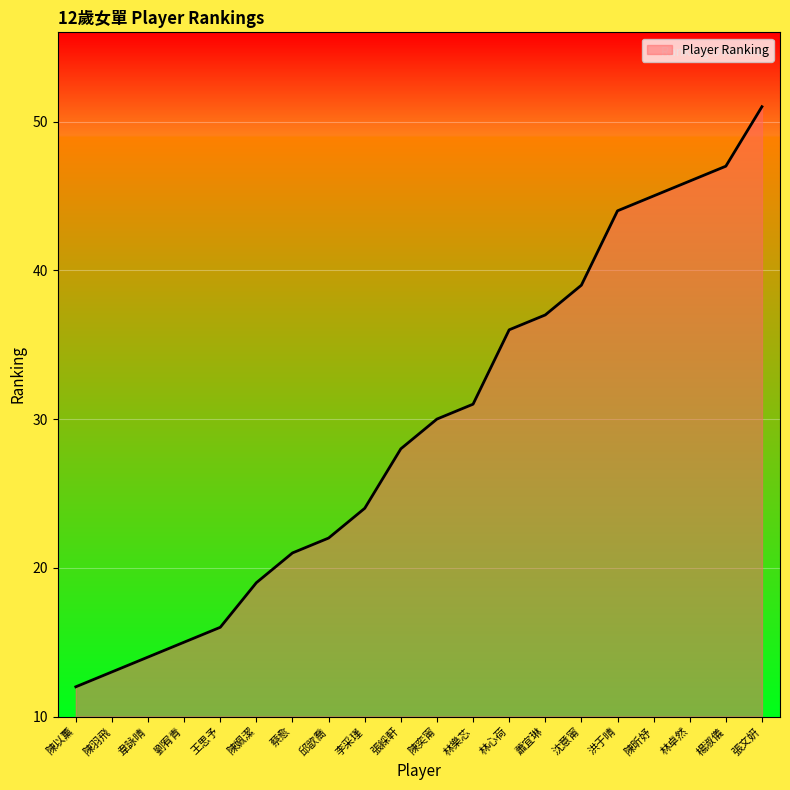

Approximately how many times larger is the value at 邱歆喬 compared to 林樂芯?

0.7